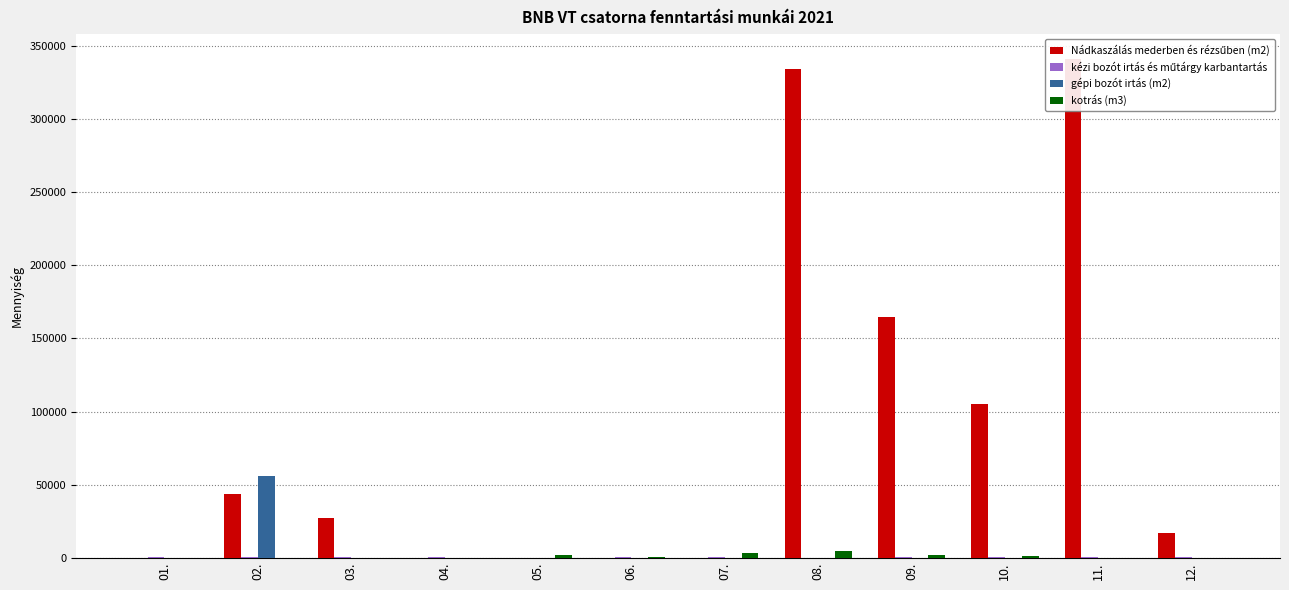

Between 07. and 10., which series saw the biggest shift?

Nádkaszálás mederben és rézsűben (m2)